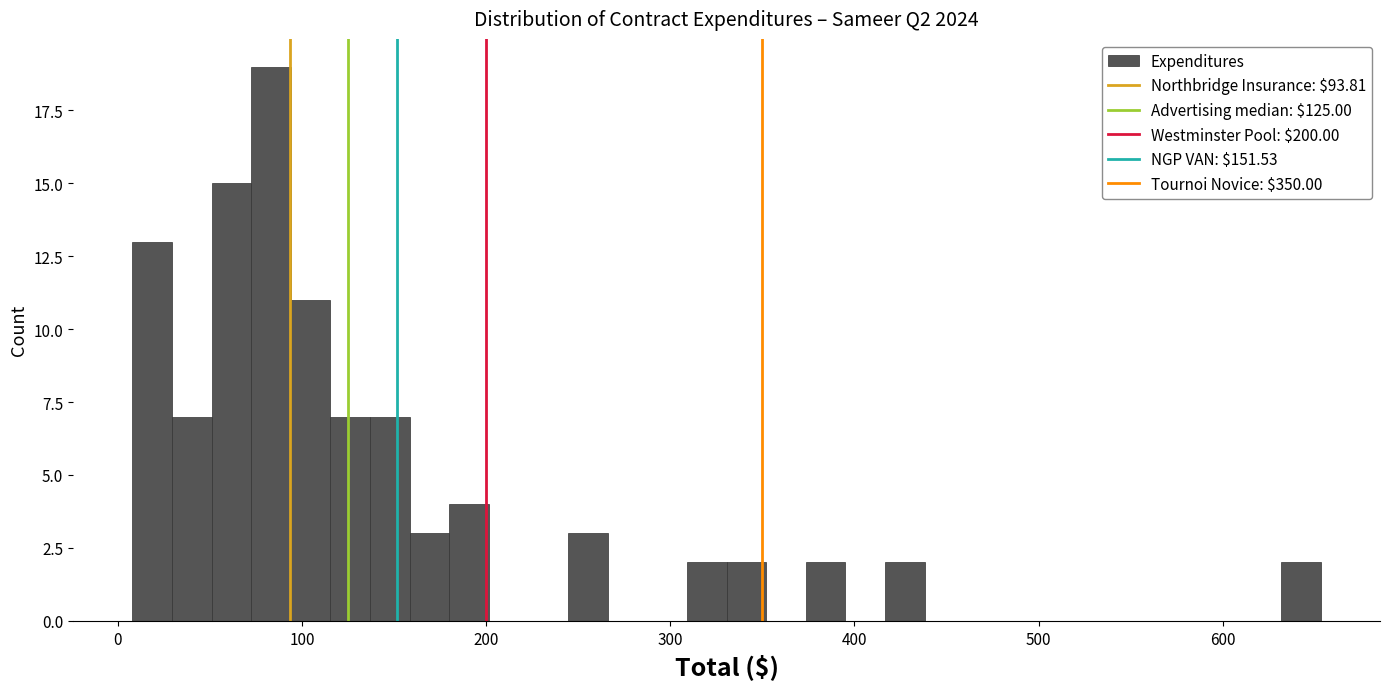

Around what value on the x-axis is the tallest bar? Give the approximate position of its centre, as read against the axis.

80